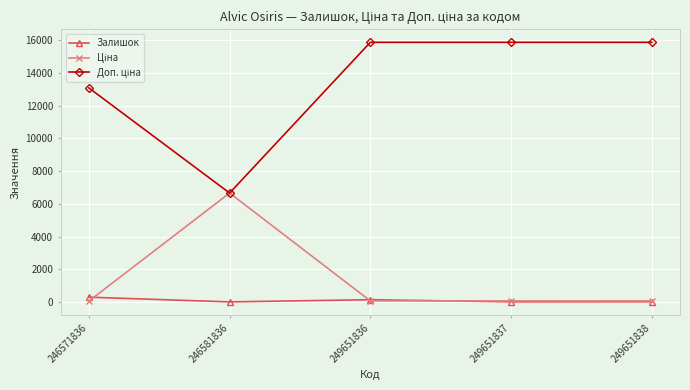

What is the greatest value displayed?

15864.8